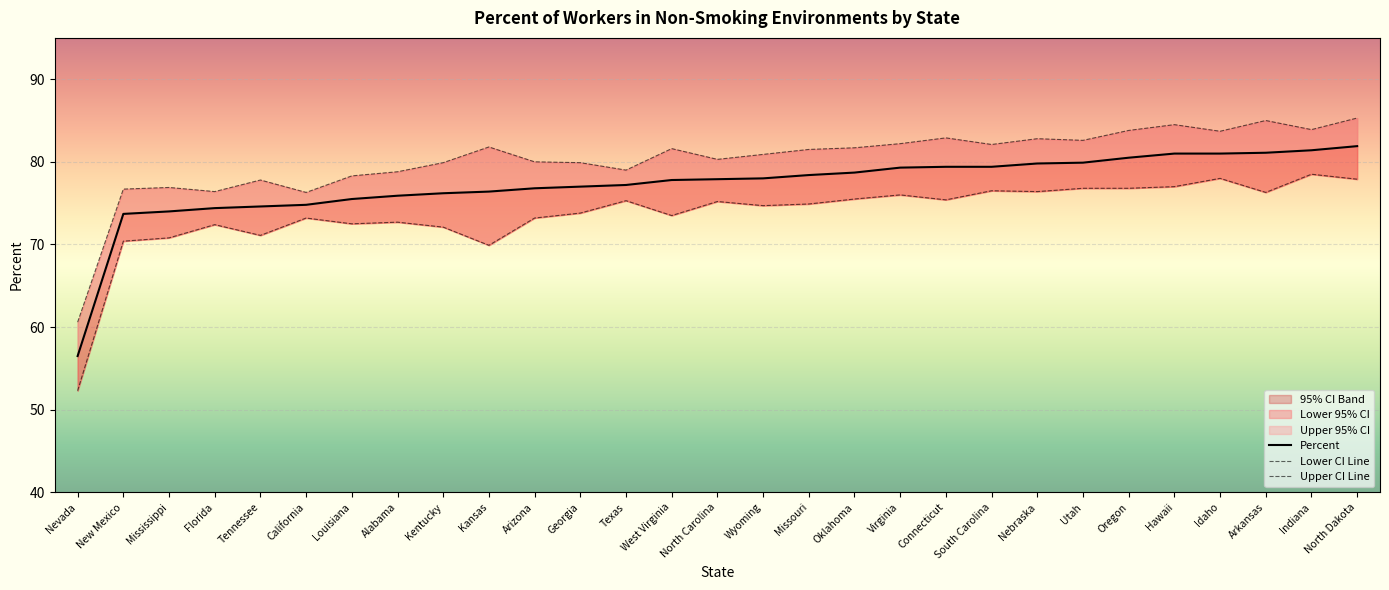

How many interior local valleys does the Lower CI Line series have?

8